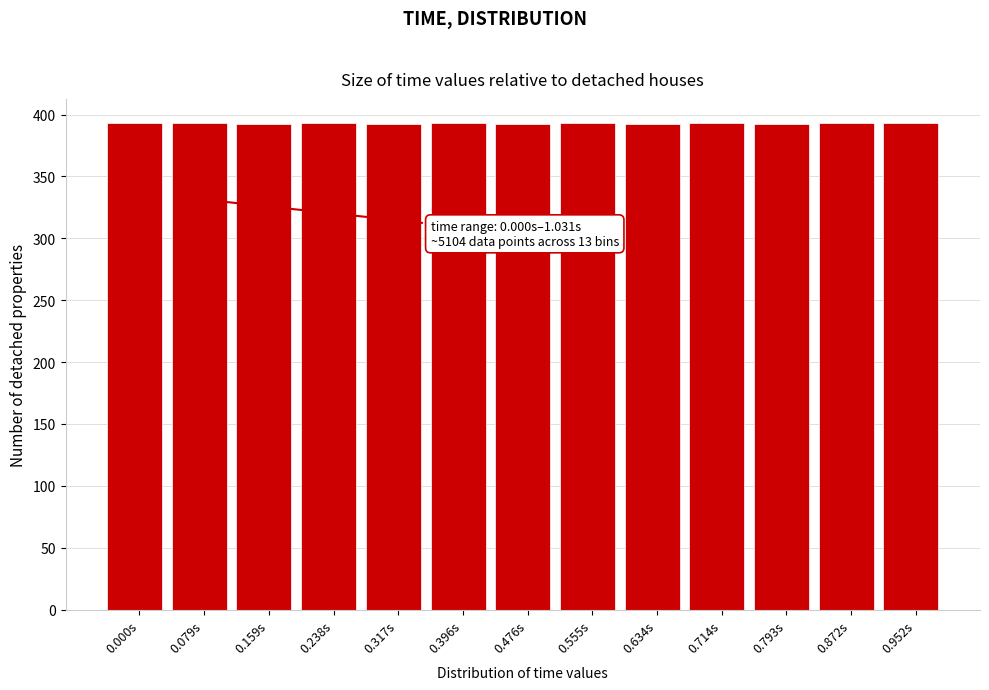

Is it true that the value at 0.952s is 122?

False